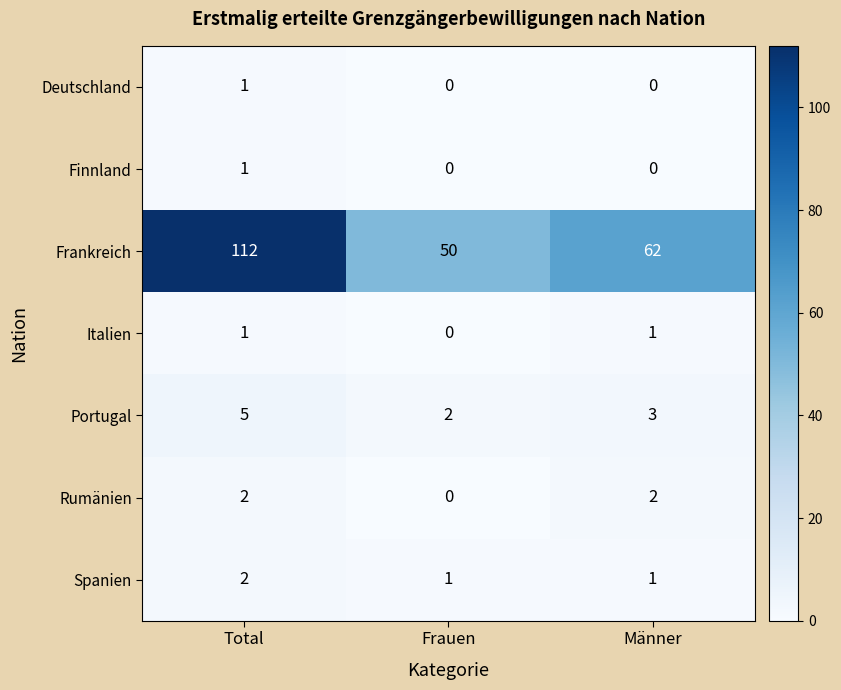

Reading left to right, extract all data points from this chart.

Deutschland: Total=1	Frauen=0	Männer=0
Finnland: Total=1	Frauen=0	Männer=0
Frankreich: Total=112	Frauen=50	Männer=62
Italien: Total=1	Frauen=0	Männer=1
Portugal: Total=5	Frauen=2	Männer=3
Rumänien: Total=2	Frauen=0	Männer=2
Spanien: Total=2	Frauen=1	Männer=1